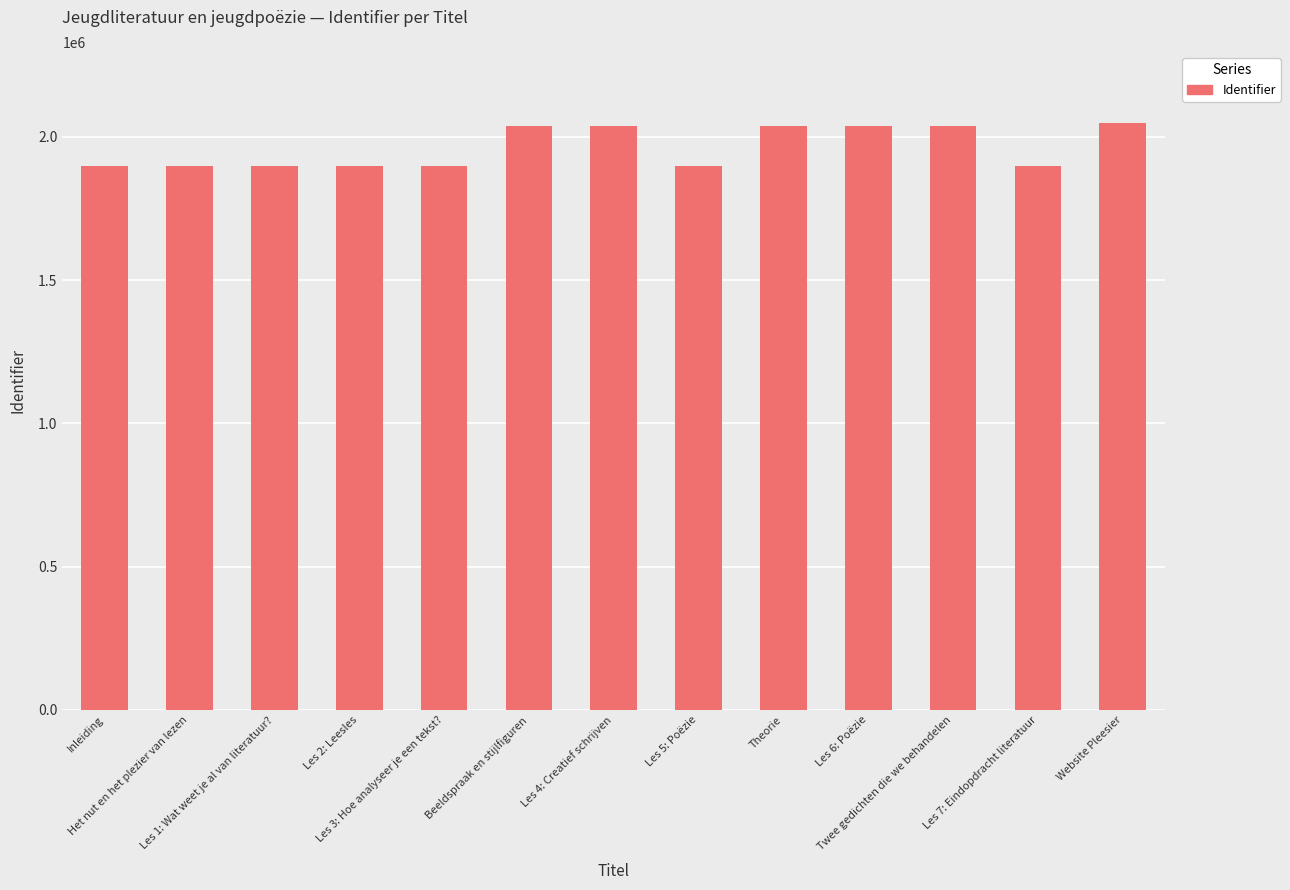

What is the greatest value displayed?

2050371